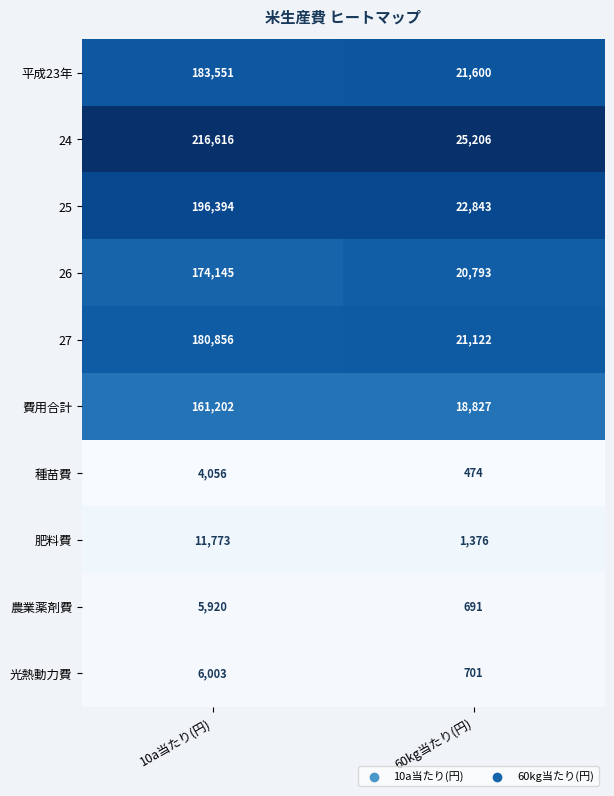

How many data points does each series have?

2